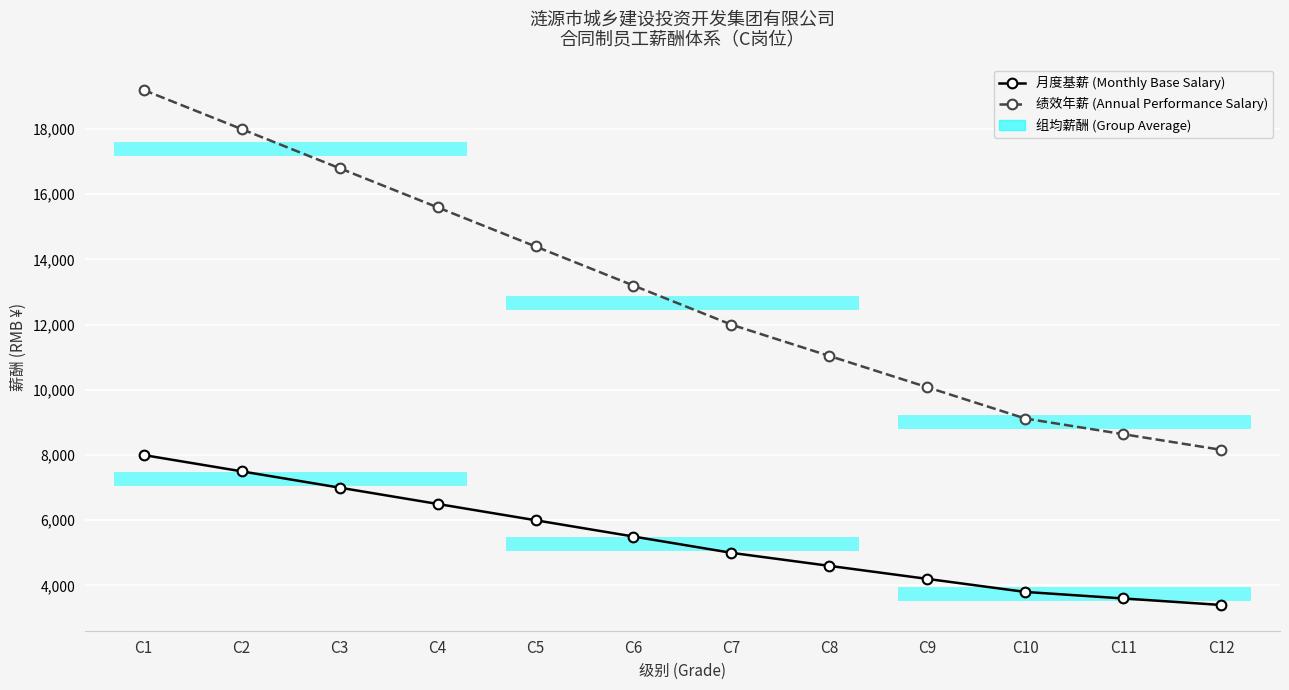

Reading right to left, transcribe all the data shown in this chart.

月度基薪 (Monthly Base Salary): 3400	3600	3800	4200	4600	5000	5500	6000	6500	7000	7500	8000
绩效年薪 (Annual Performance Salary): 8160	8640	9120	10080	11040	12000	13200	14400	15600	16800	18000	19200